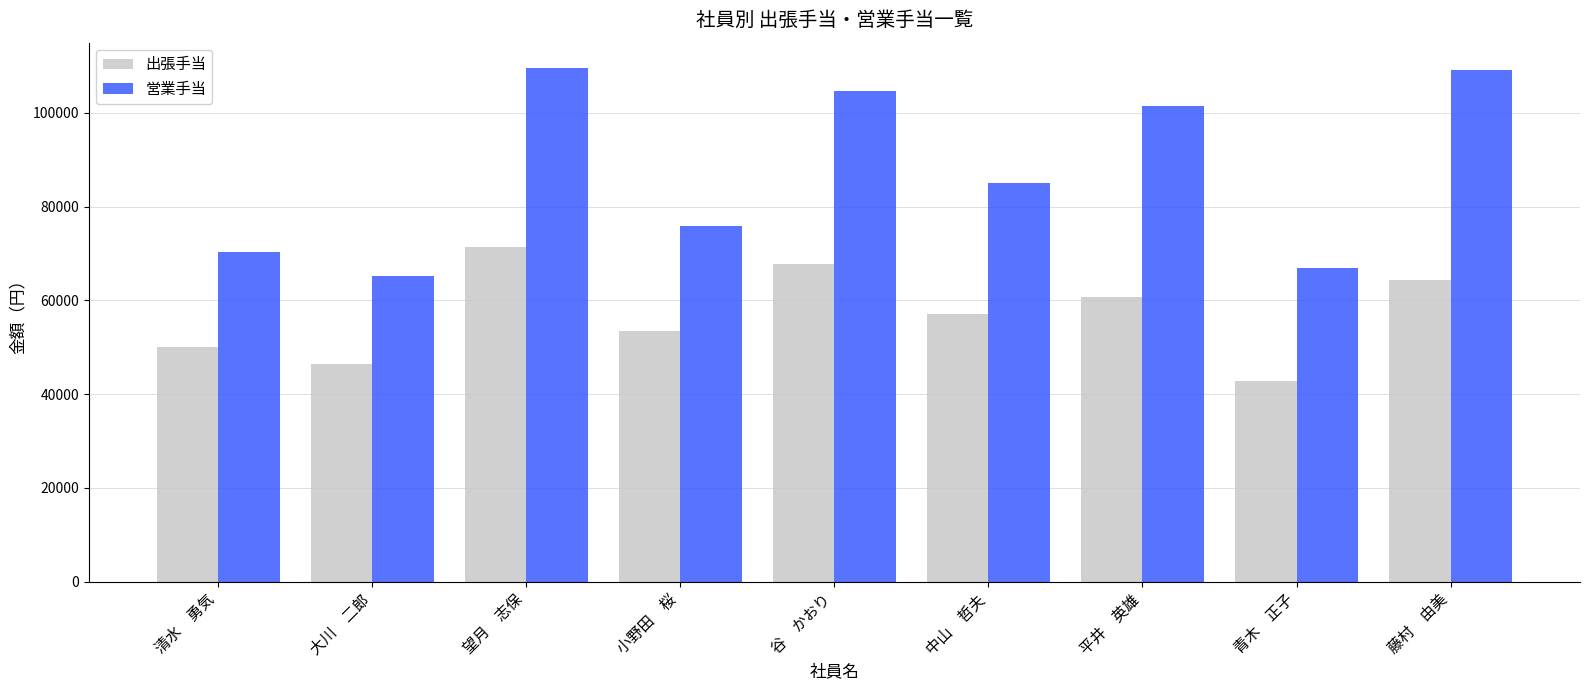

List the series in order of their peak value, lowest first.

出張手当, 営業手当